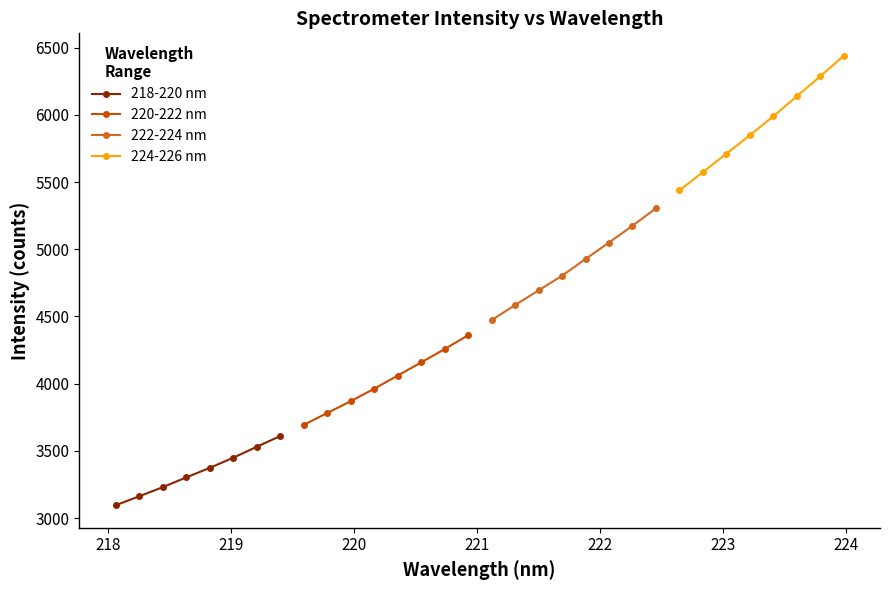

True or false: 218-220 nm has more than 2 points higher than both neighbors.

False